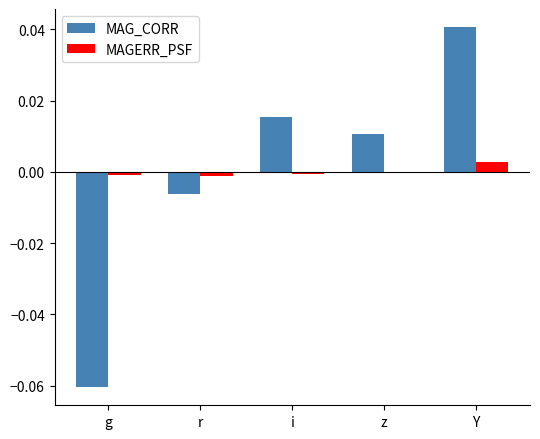

True or false: MAG_CORR has a value of 0.0 at i.

True